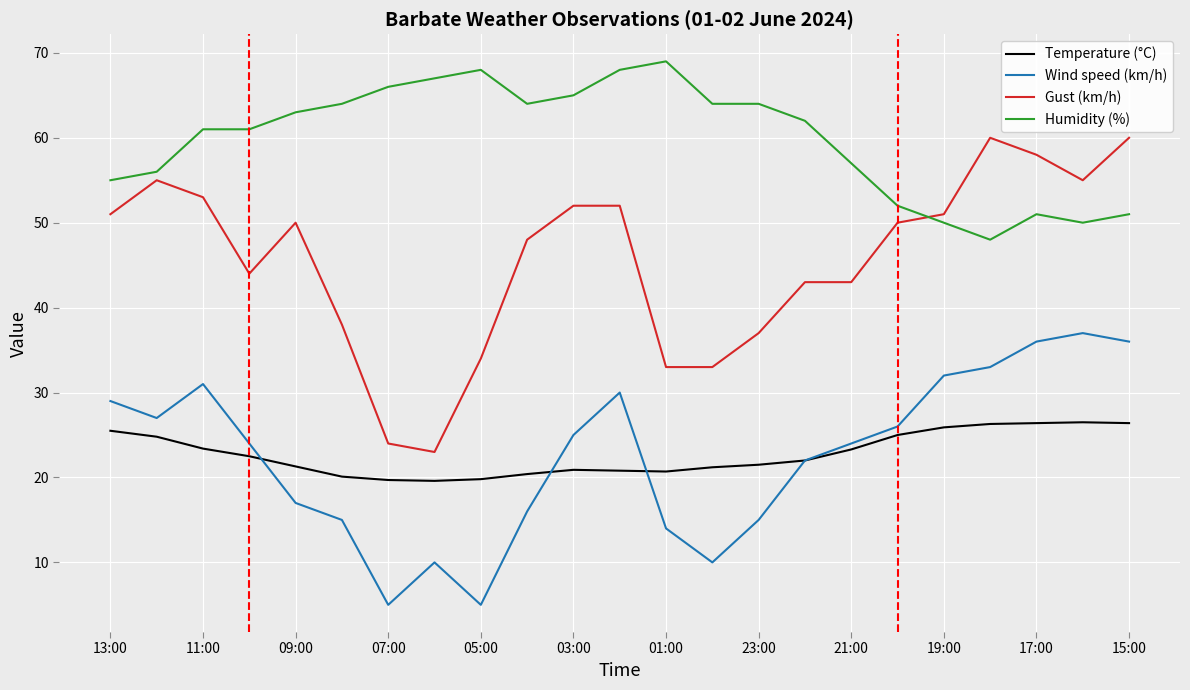

Which series has the widest spread of values?

Gust (km/h)